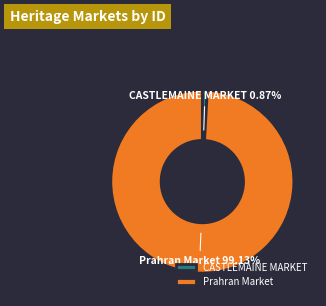

Rank the categories by value from lowest to highest.

CASTLEMAINE MARKET, Prahran Market